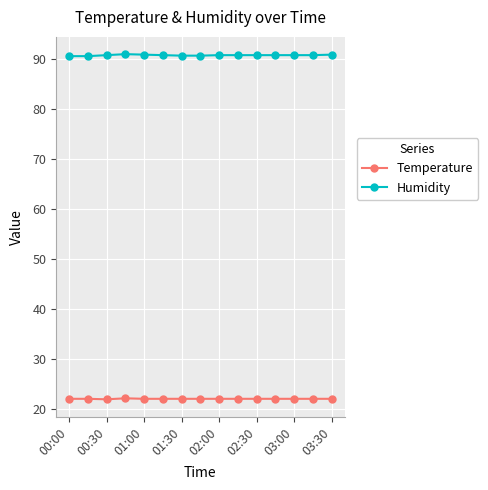

List the series in order of their overall mean, highest first.

Humidity, Temperature